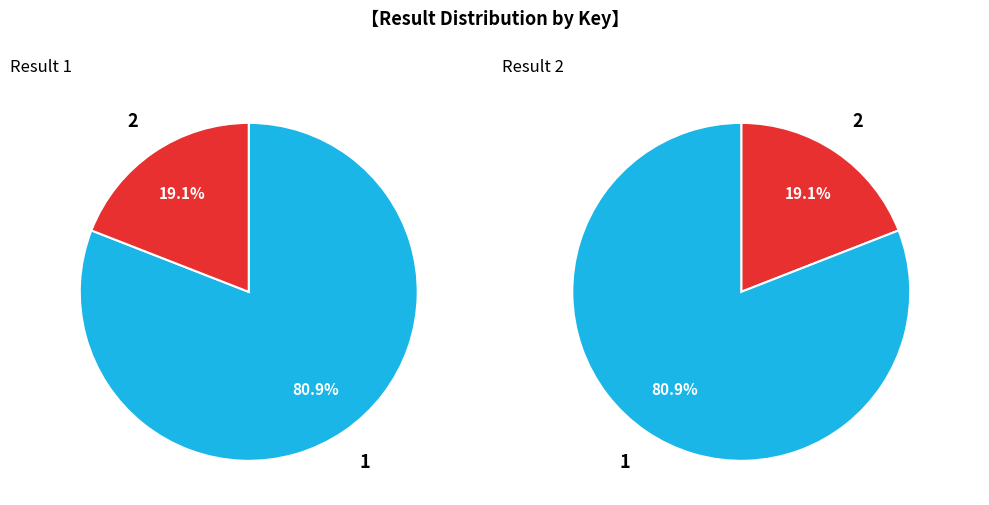

To the nearest percent, what portion does 2 represent?

19%